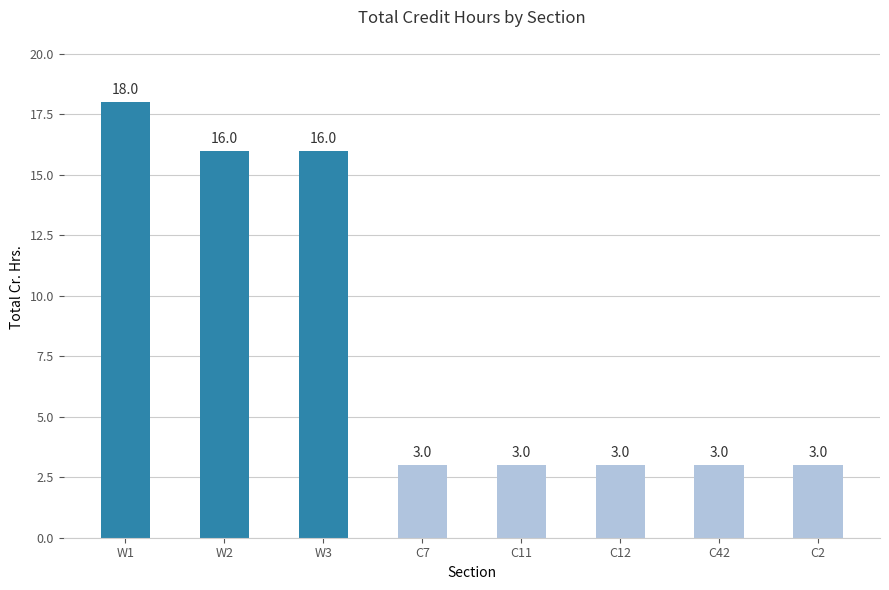

What is the label of the 8th bar from the left?

C2